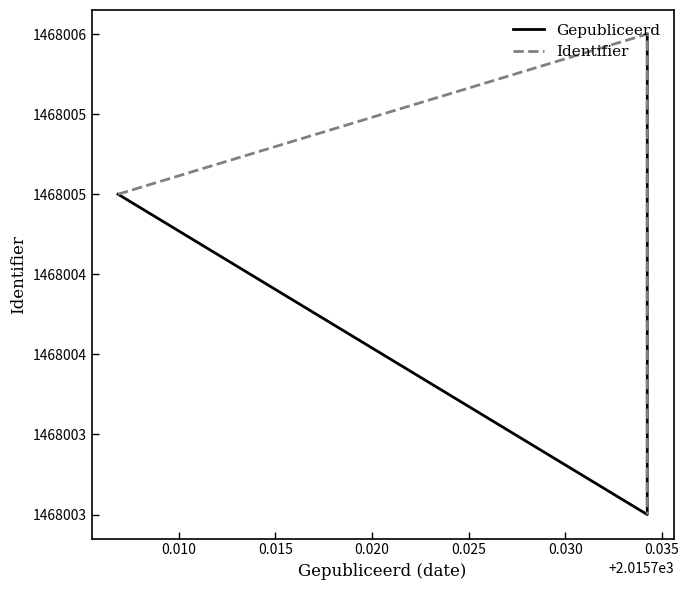

How many values in the Gepubliceerd series are below 1468005?

2